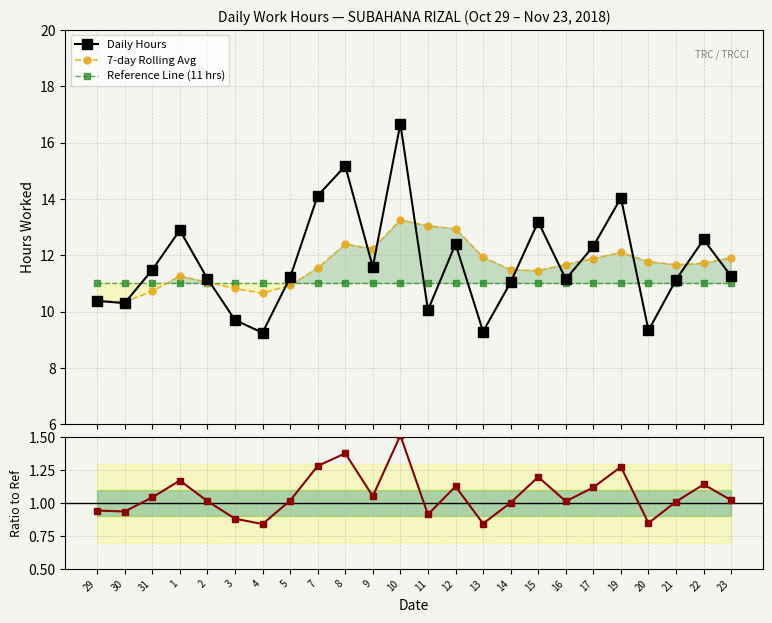

Count the number of categories in the chart.

24